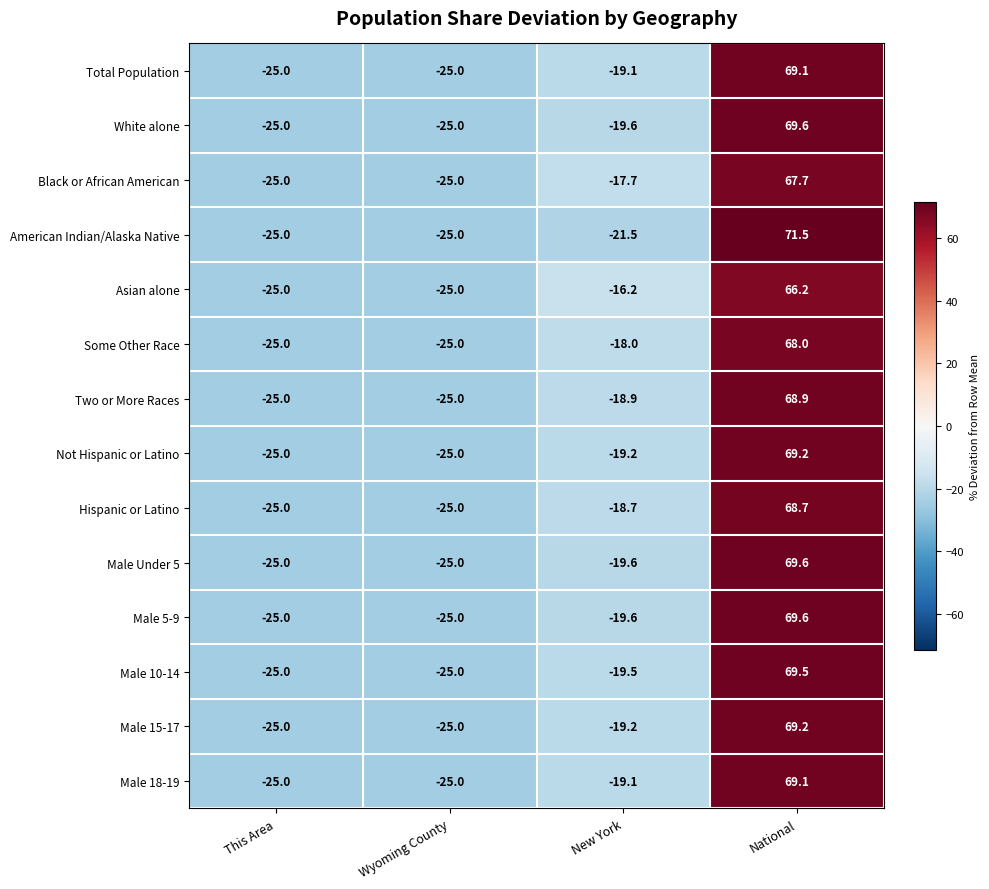

At which label is Not Hispanic or Latino closest to 22?

New York